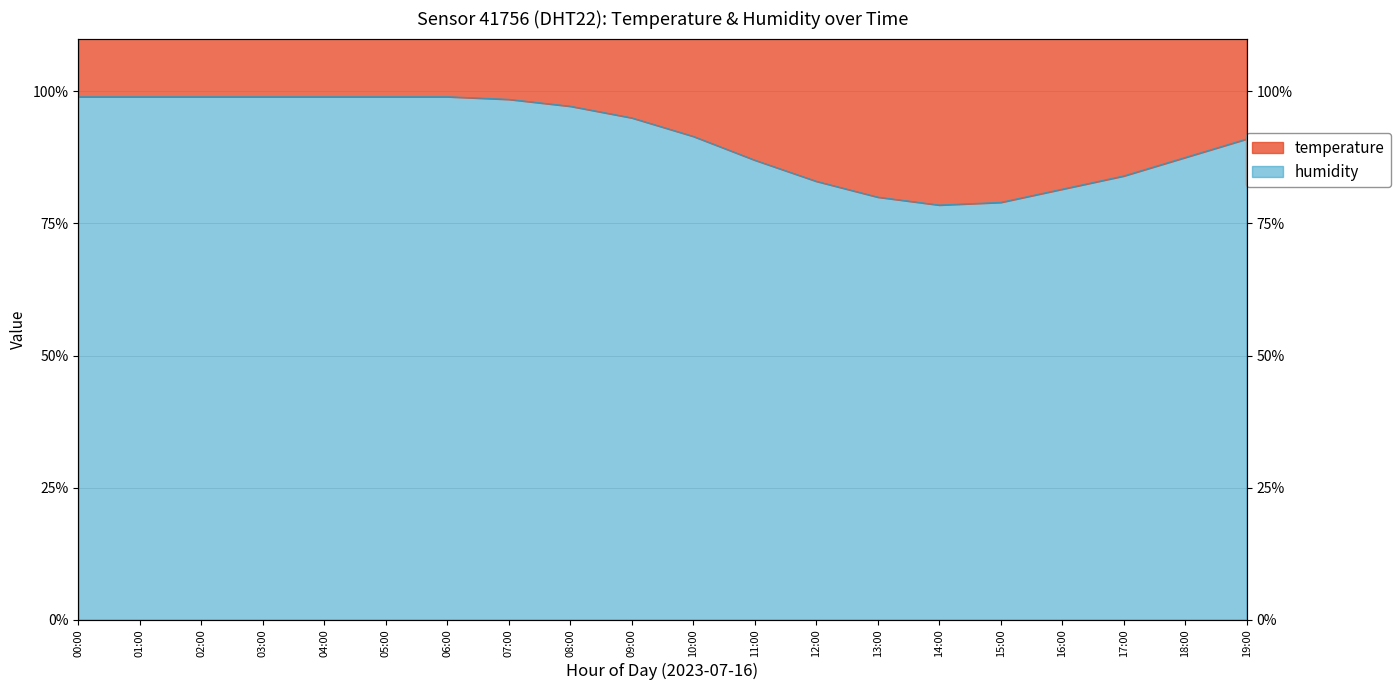

True or false: the data shows 95.0 at 09:00.

True